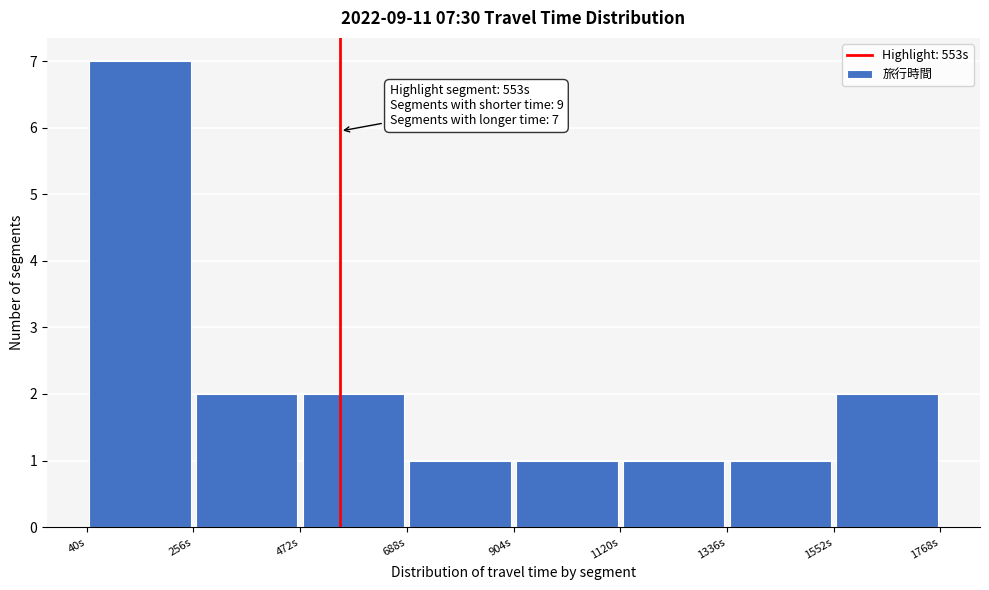

Over which range of the x-axis is the bar tallest?

50 to 250